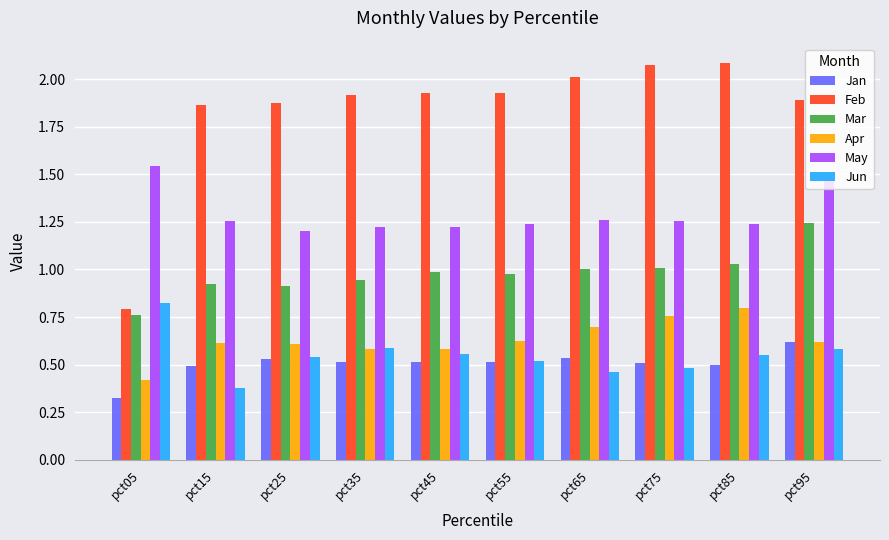

Count the Jan values in the range 0 to 1.

10